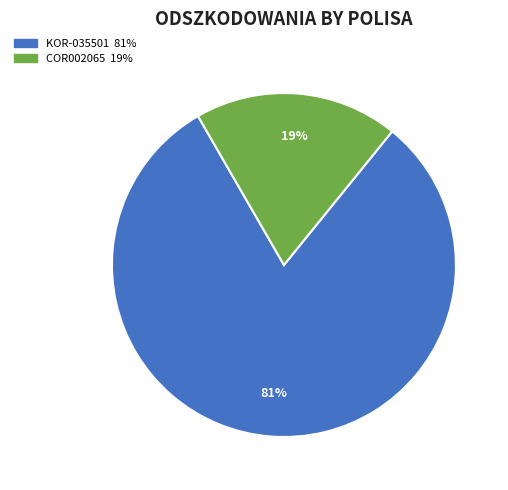

Does any single category account for the majority?

Yes